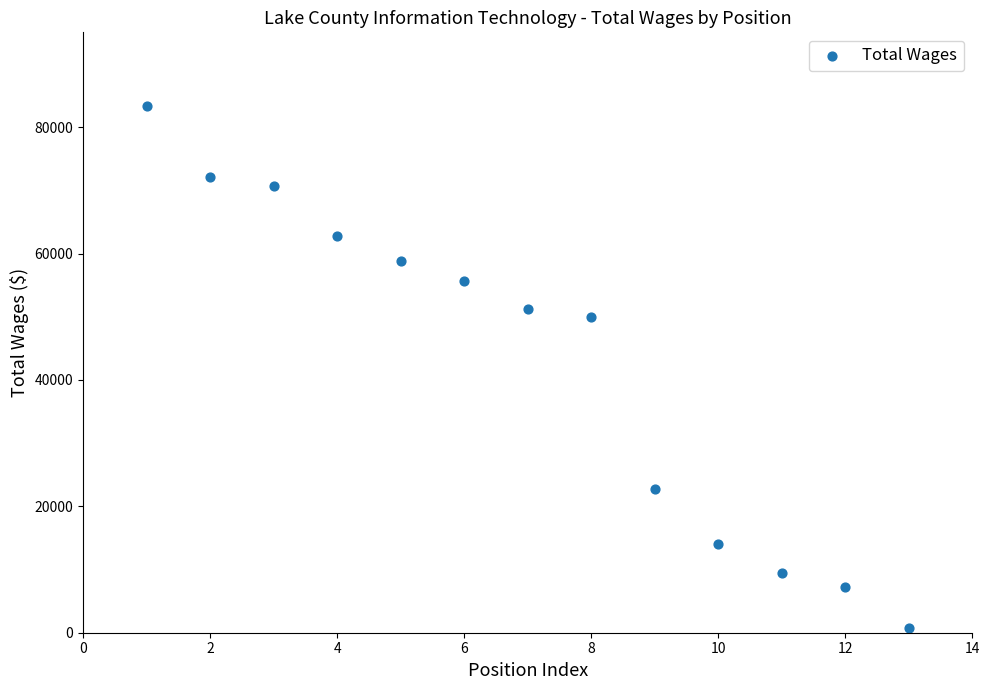

What Y value in the scatter plot is closest to 42028?

49970